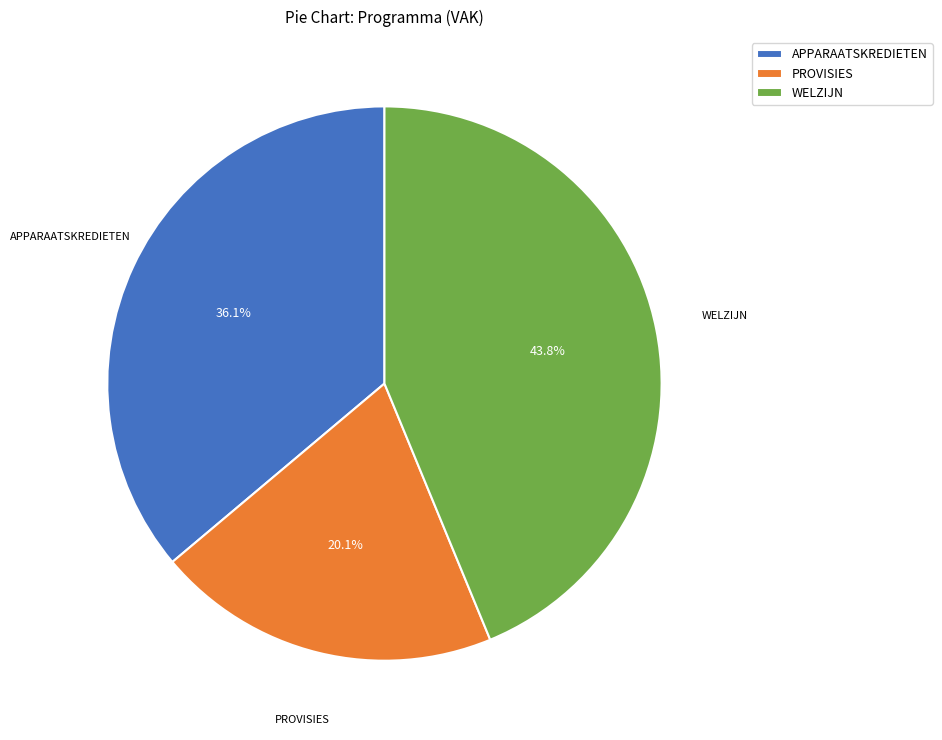

How many slices are in this pie chart?

3